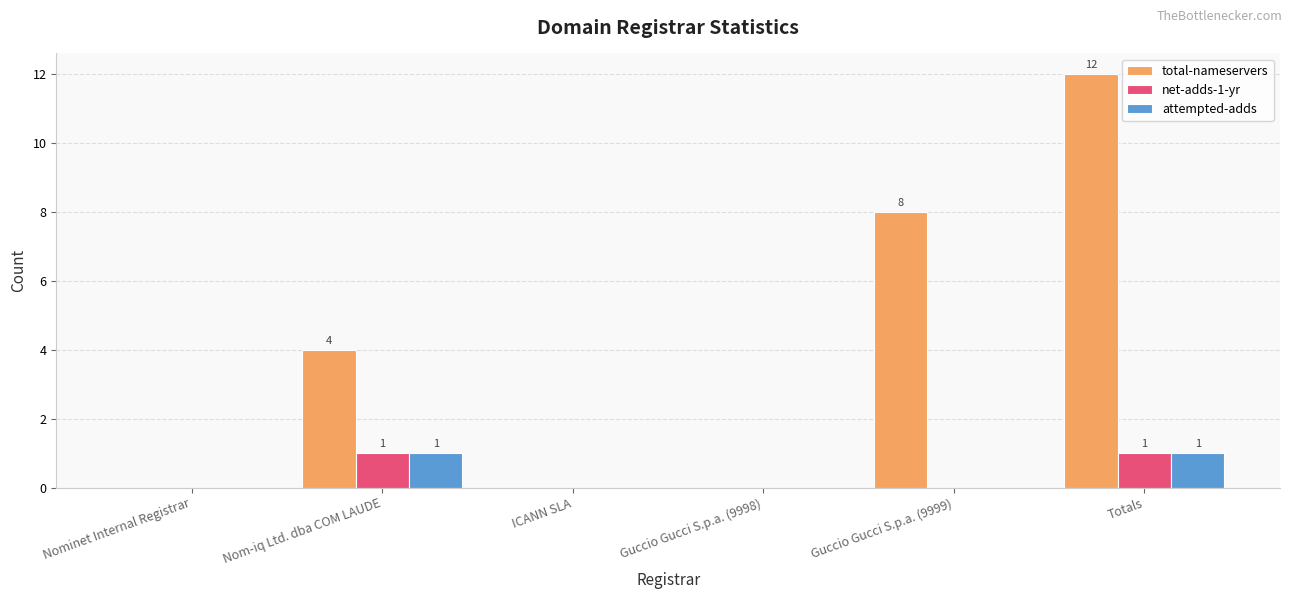

Between Nominet Internal Registrar and Nom-iq Ltd. dba COM LAUDE, which series saw the biggest shift?

total-nameservers